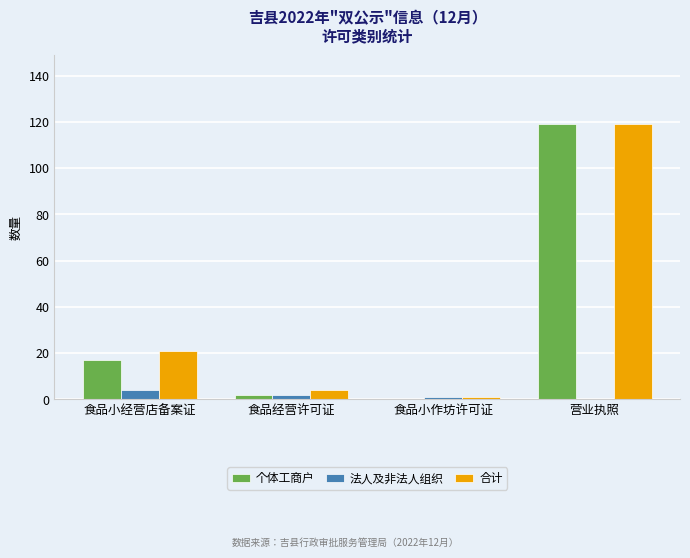

The 法人及非法人组织 series shows 2 at 食品经营许可证. True or false?

True